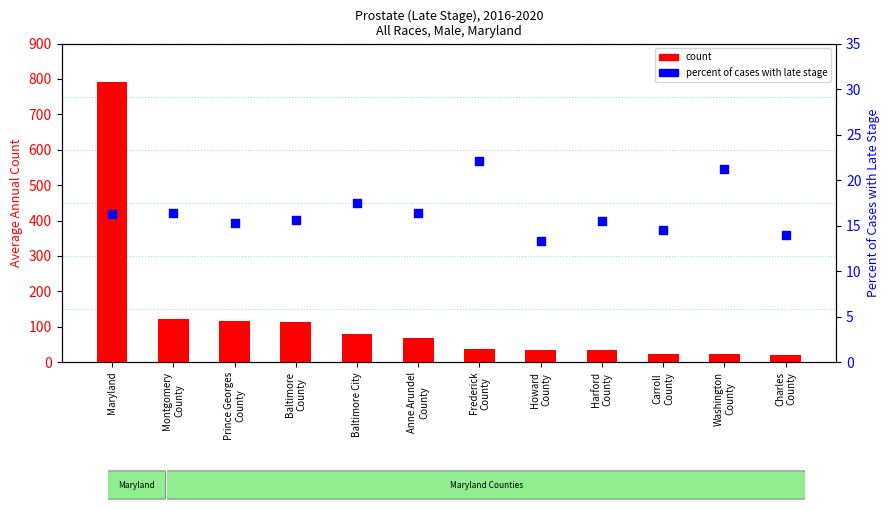

At which category is the sum across all series the highest?

Maryland